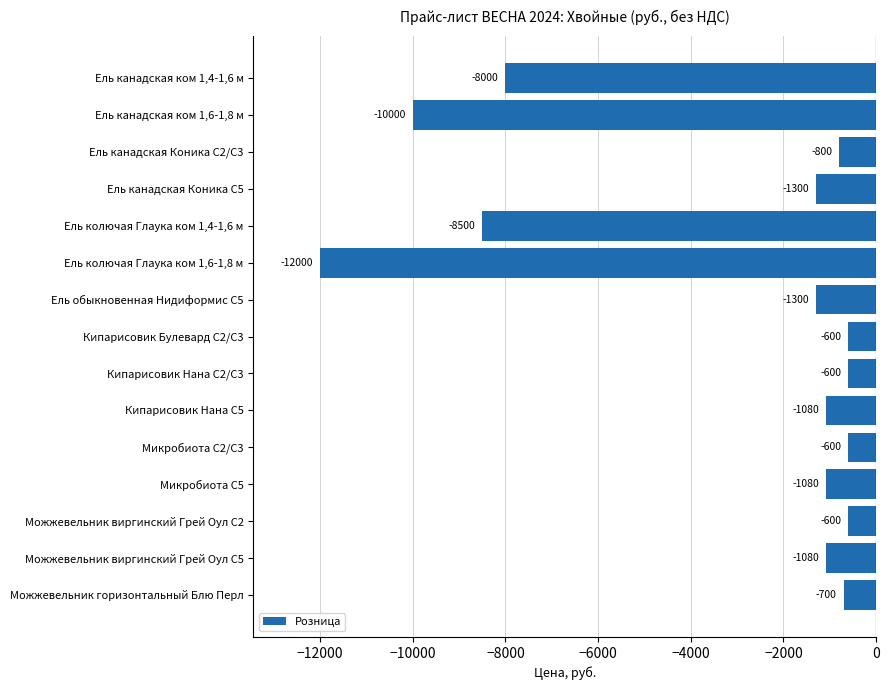

What is the sum of all values?

-48240